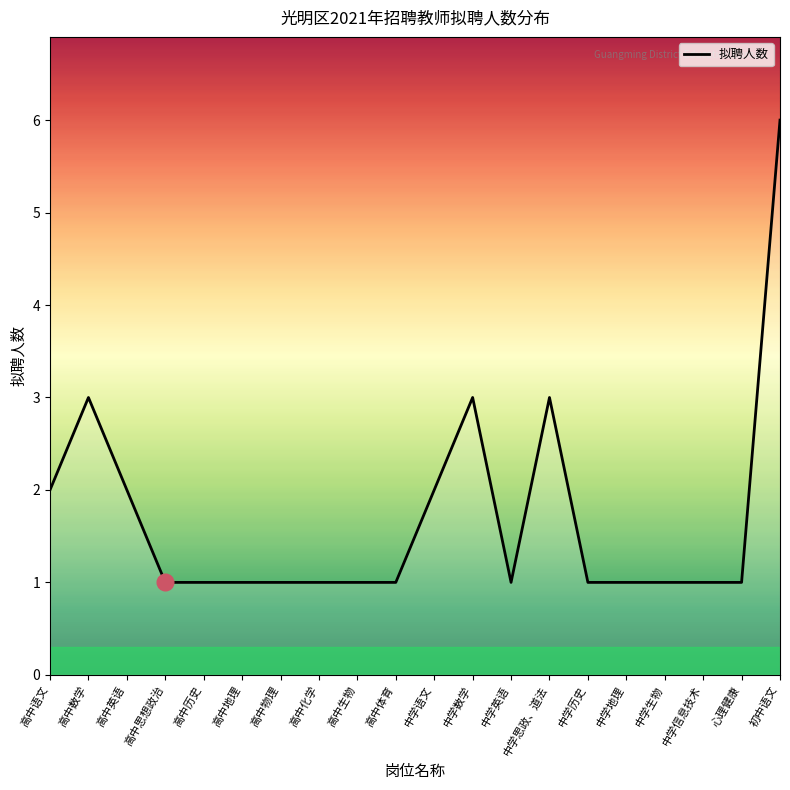

What position from the right is 中学语文?

10